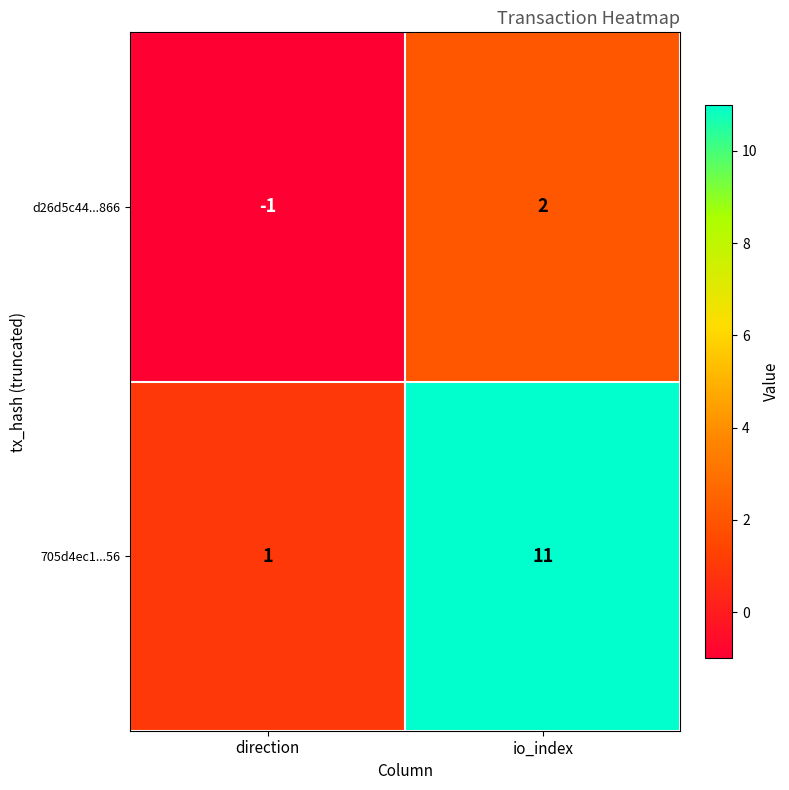

At how many categories does at least one series exceed 4?

1